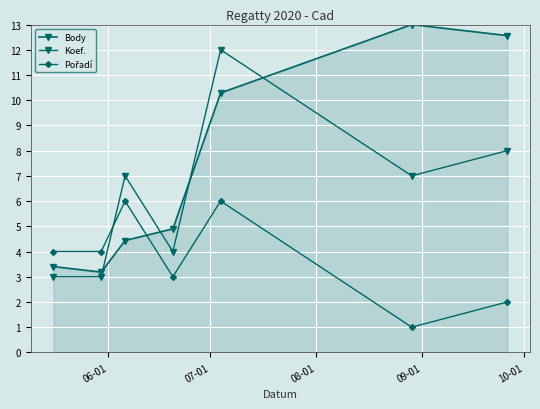

Which series has the largest total across all categories?

Body